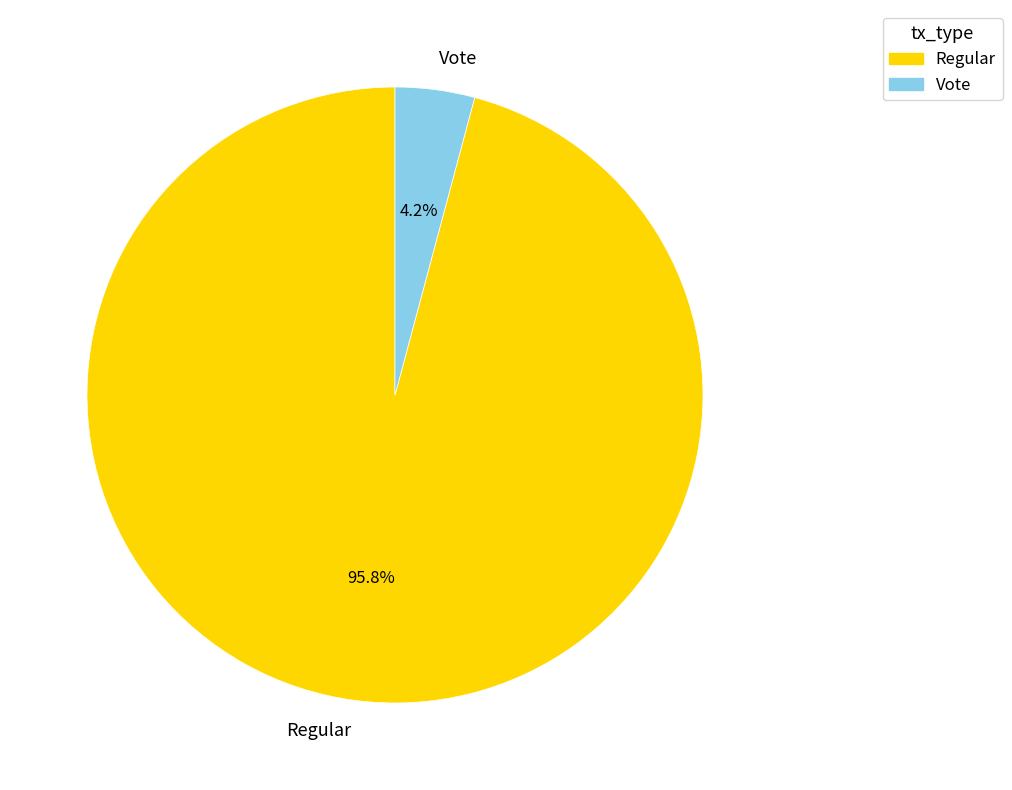

Rank the categories by value from lowest to highest.

Vote, Regular